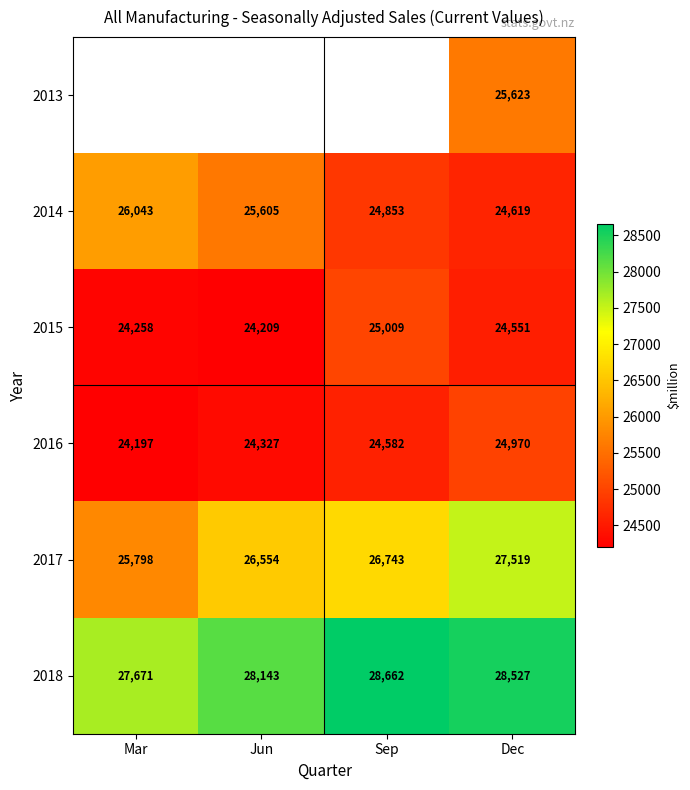

Between Sep and Dec, which is larger?

Dec